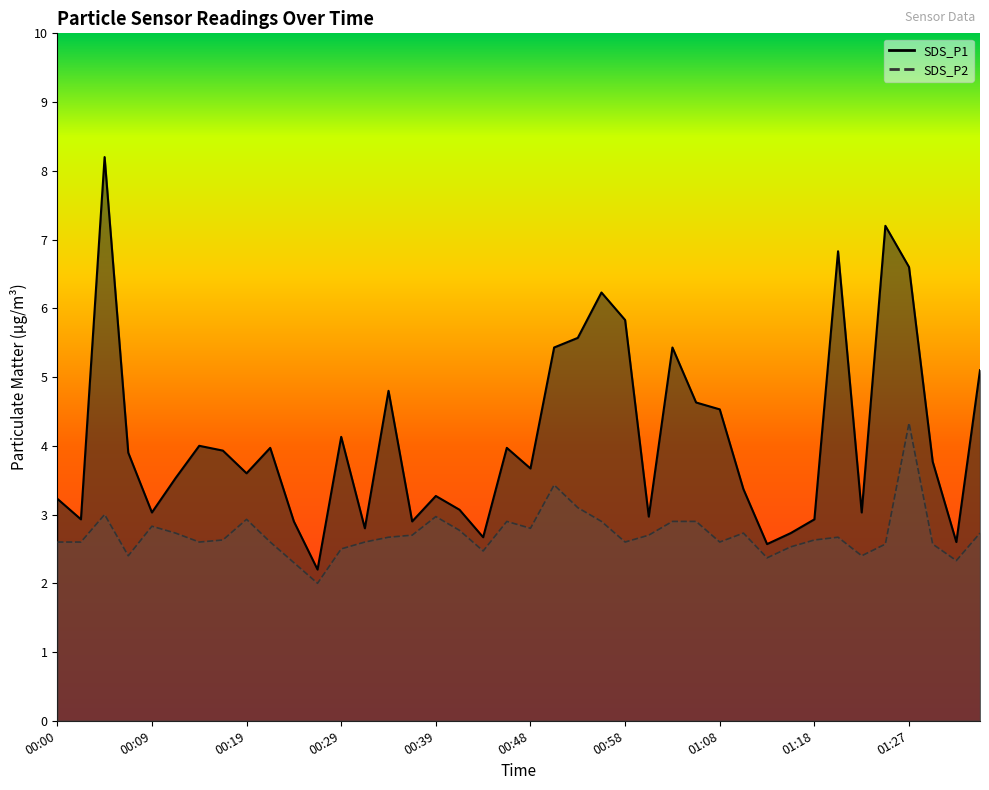

What is the sum of all SDS_P2 values?

108.6